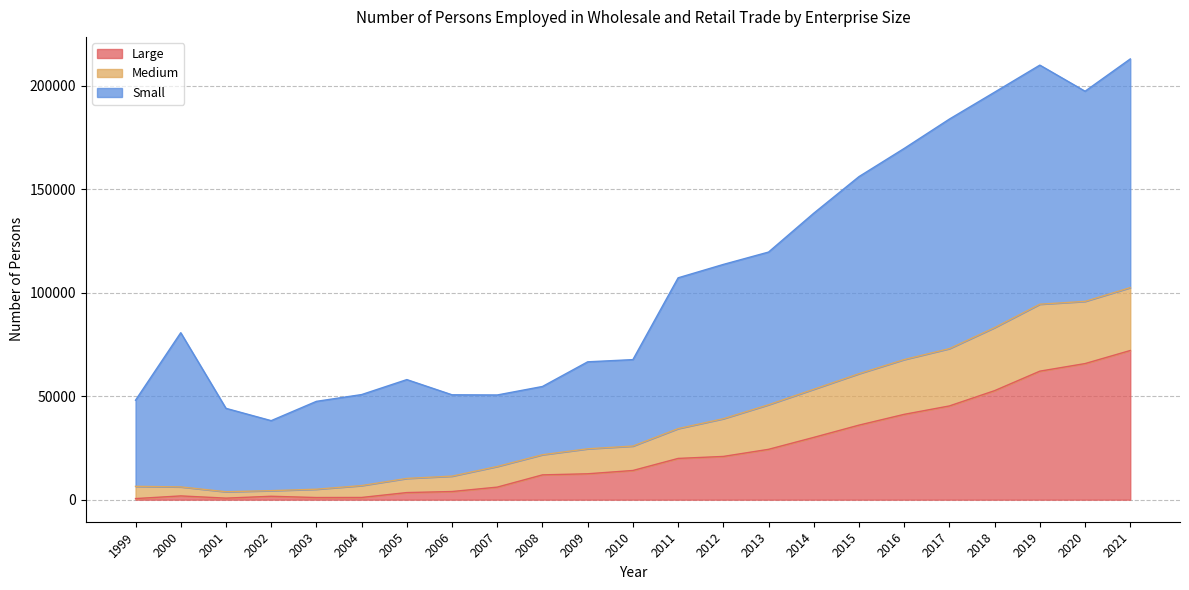

What is the total value across all series at 2012?

113662.0